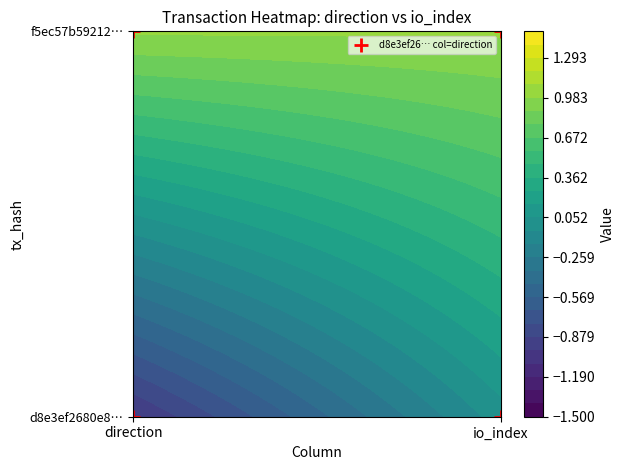

Rank the series at 0 from lowest to highest value.

d8e3ef2680e8714fbaad65f1a198f8b400311d0, f5ec57b59212743c91de18d422e0fd8fd2080ea